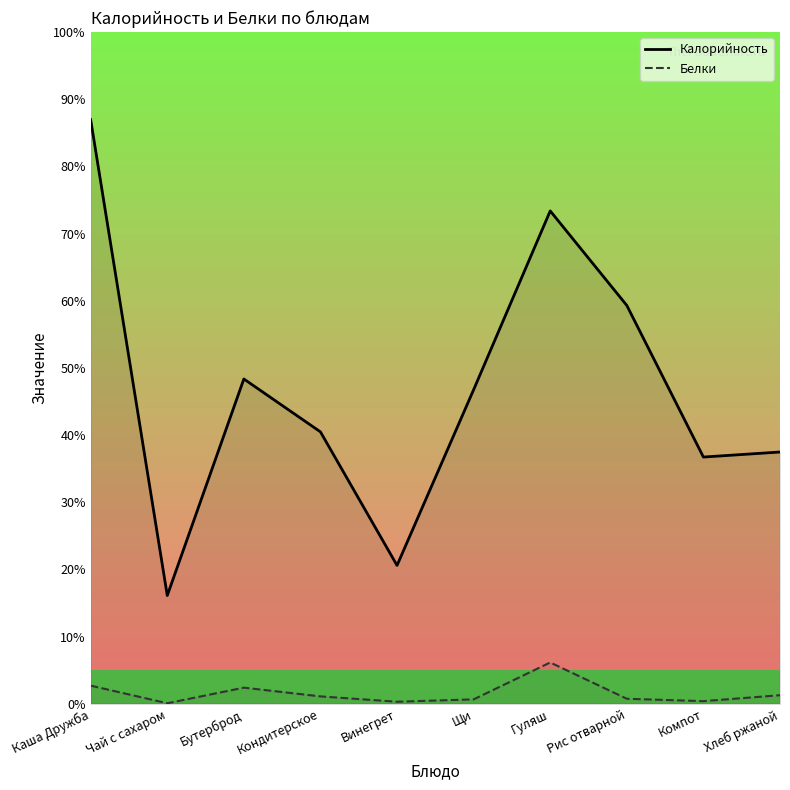

What are all the series names shown in the legend?

Калорийность, Белки